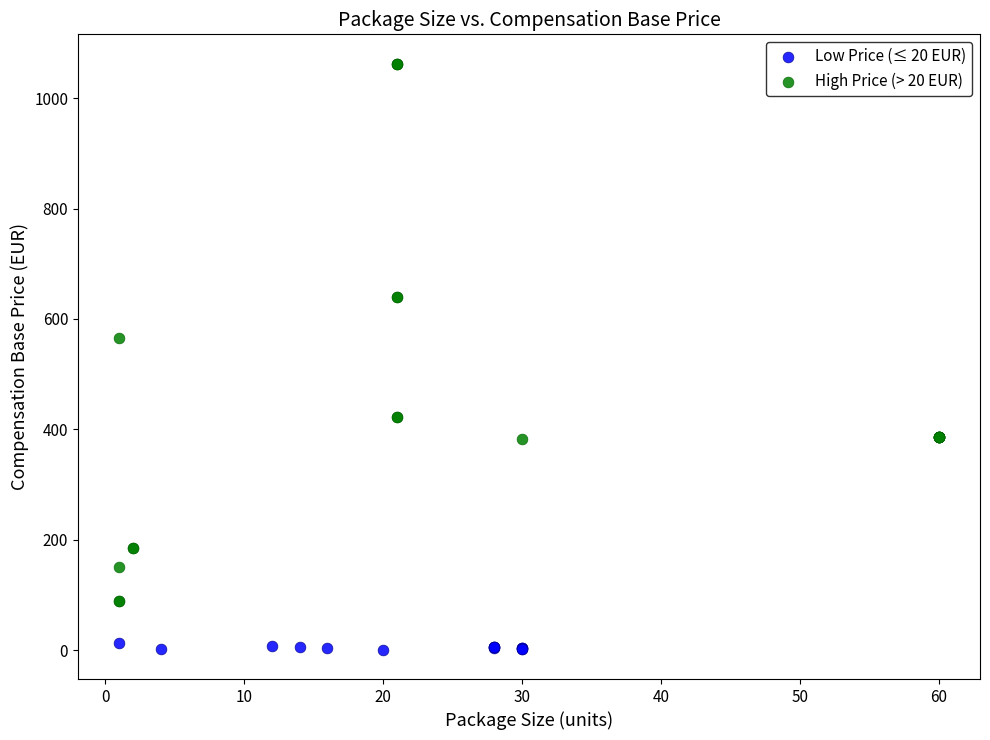

Which series reaches the maximum Y coordinate?

High Price (> 20 EUR)